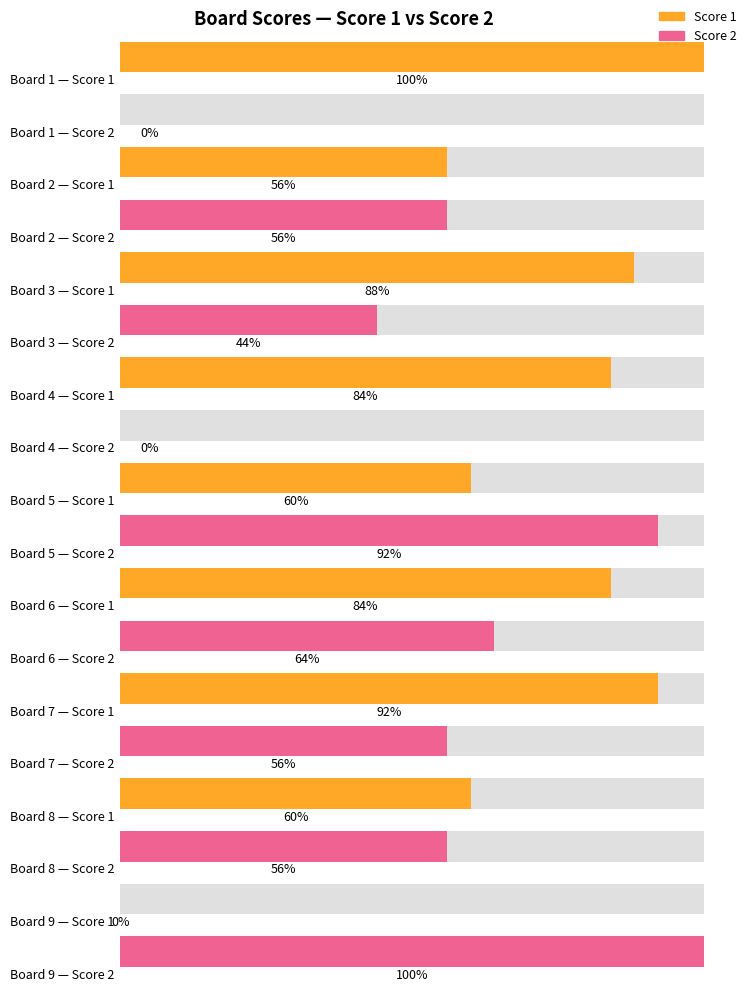

Reading left to right, extract all data points from this chart.

Score 1: 1=25	2=14	3=22	4=21	5=15	6=21	7=23	8=15	9=0
Score 2: 1=0	2=14	3=11	4=0	5=23	6=16	7=14	8=14	9=25